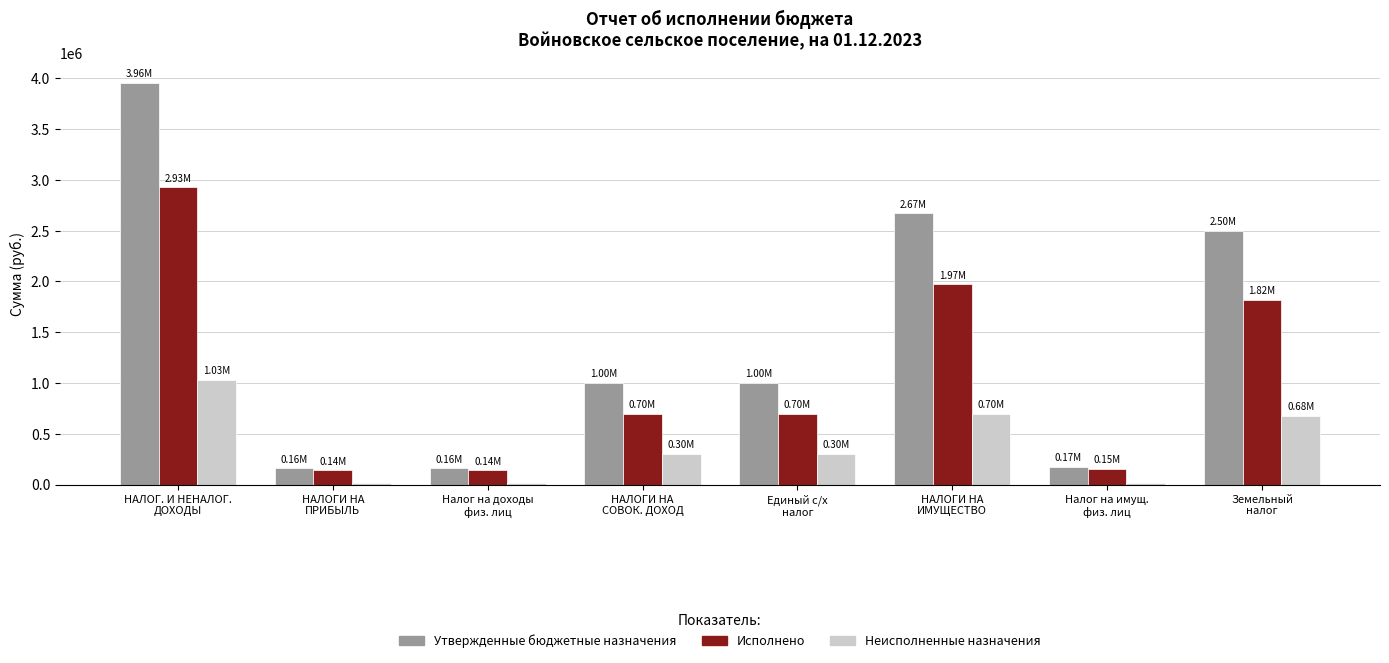

What is the average value of the Неисполненные назначения series?

384660.5